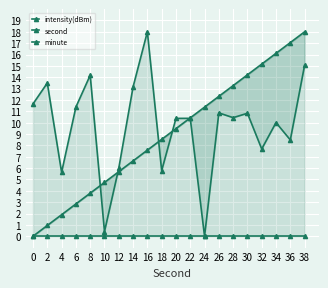

True or false: second has more than 2 interior local peaks.

False